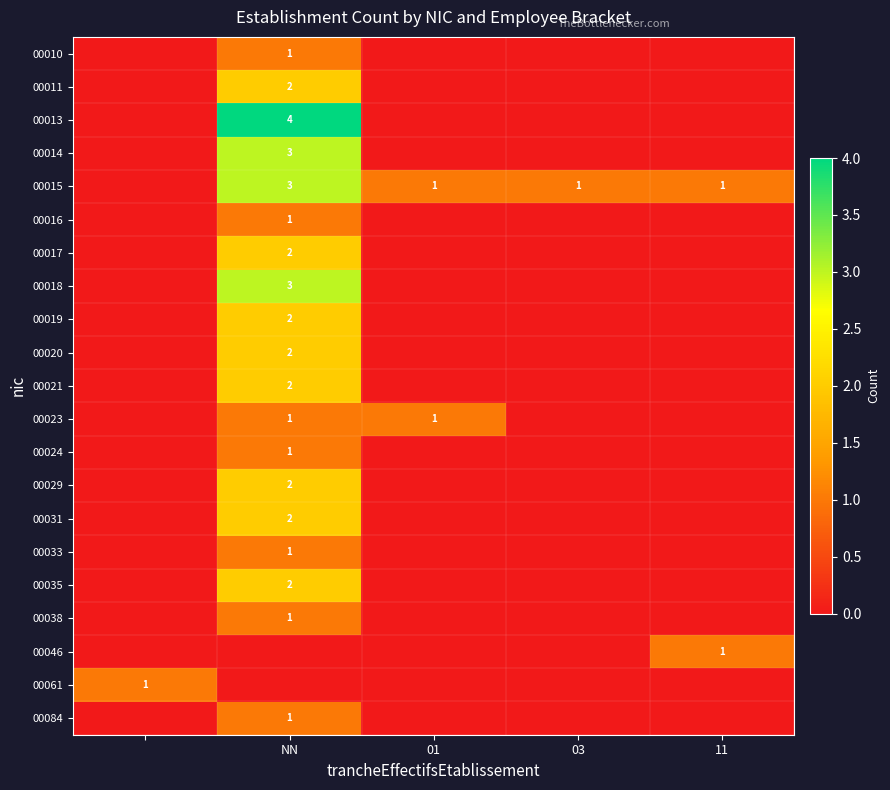

What is the maximum value shown in the chart?

4